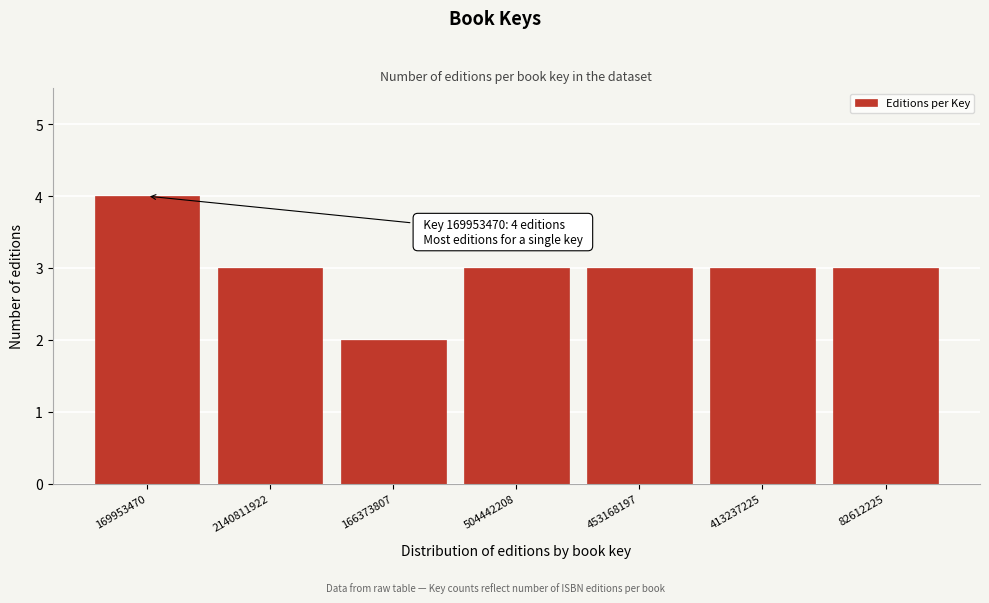

Reading left to right, extract all data points from this chart.

4	3	2	3	3	3	3